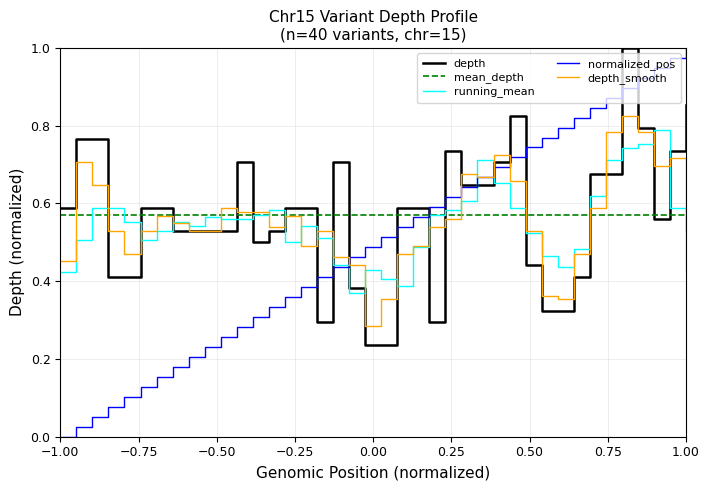

True or false: depth and running_mean cross at least once.

True